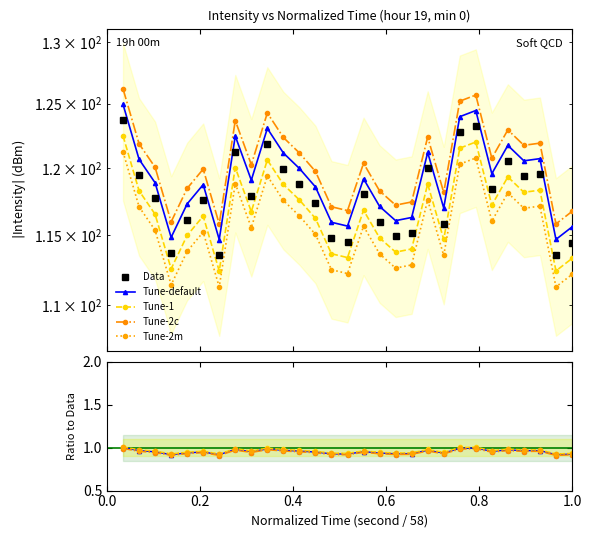

What are all the series names shown in the legend?

Data, Tune-default, Tune-1, Tune-2c, Tune-2m